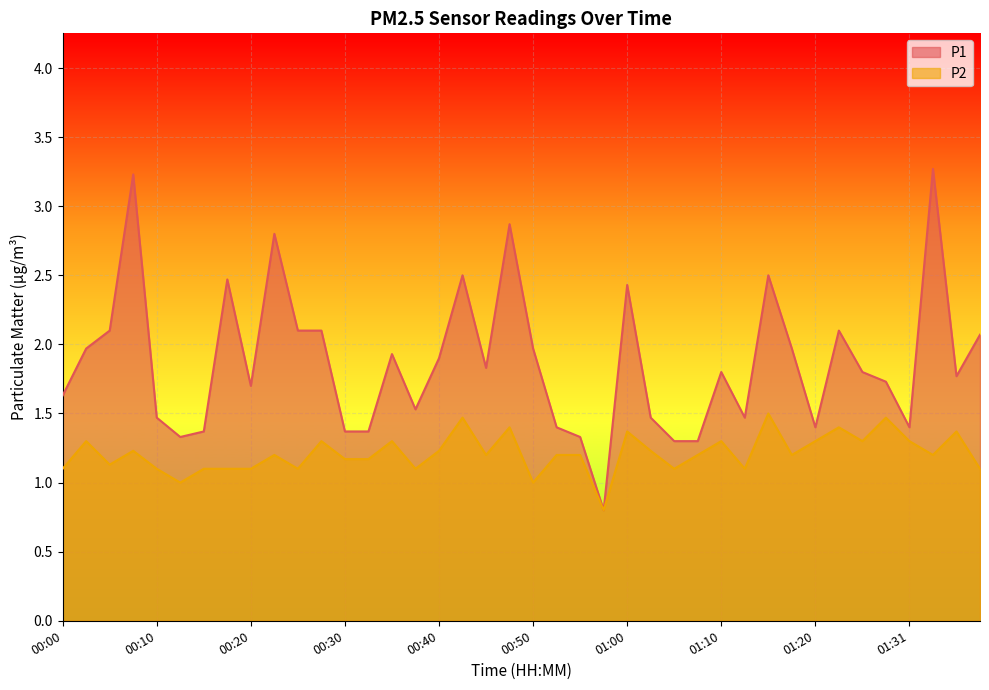

True or false: P1 has more than 2 interior local peaks.

True